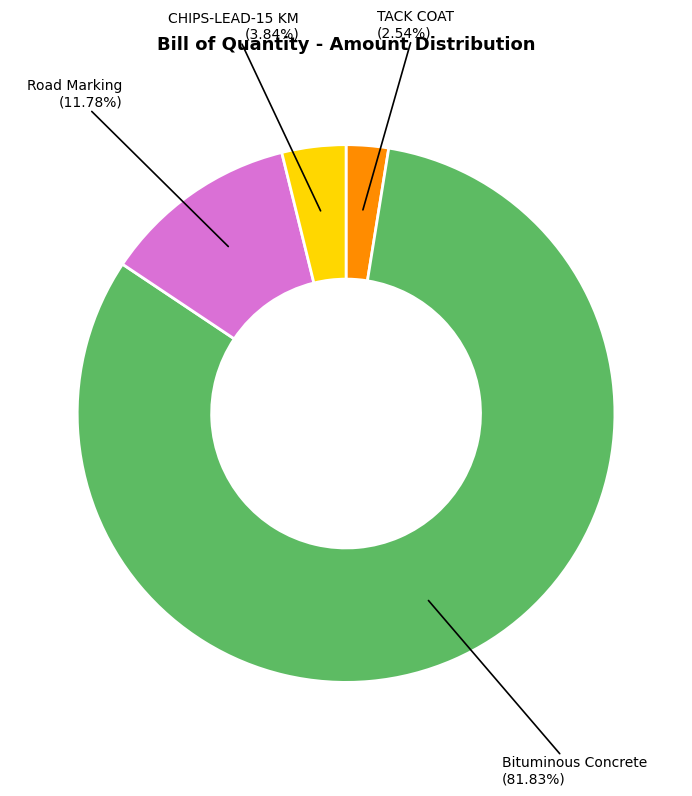

Is there any slice that represents more than half of the pie?

Yes